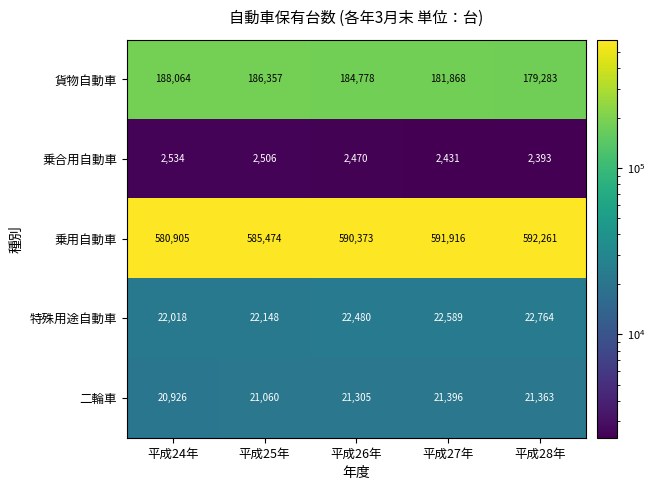

List the labels in order of 特殊用途自動車 value, largest first.

平成28年, 平成27年, 平成26年, 平成25年, 平成24年